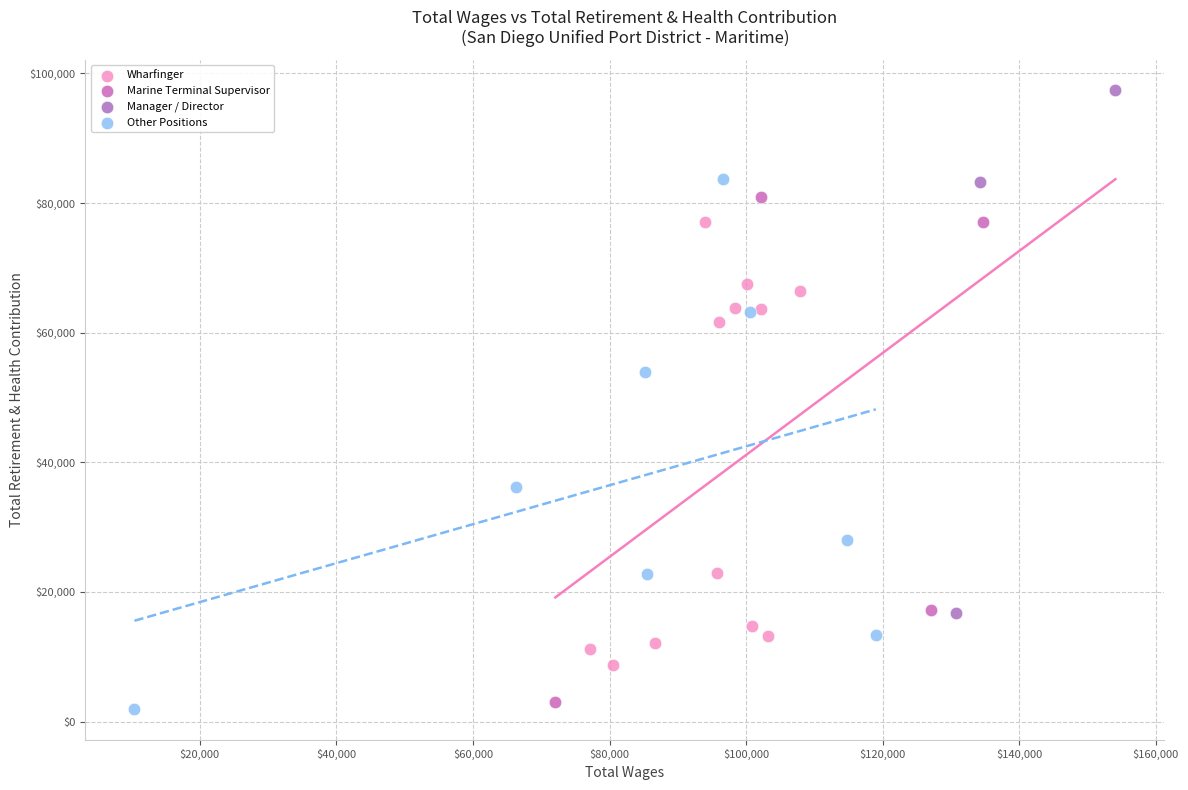

Which series reaches the maximum Y coordinate?

Manager / Director